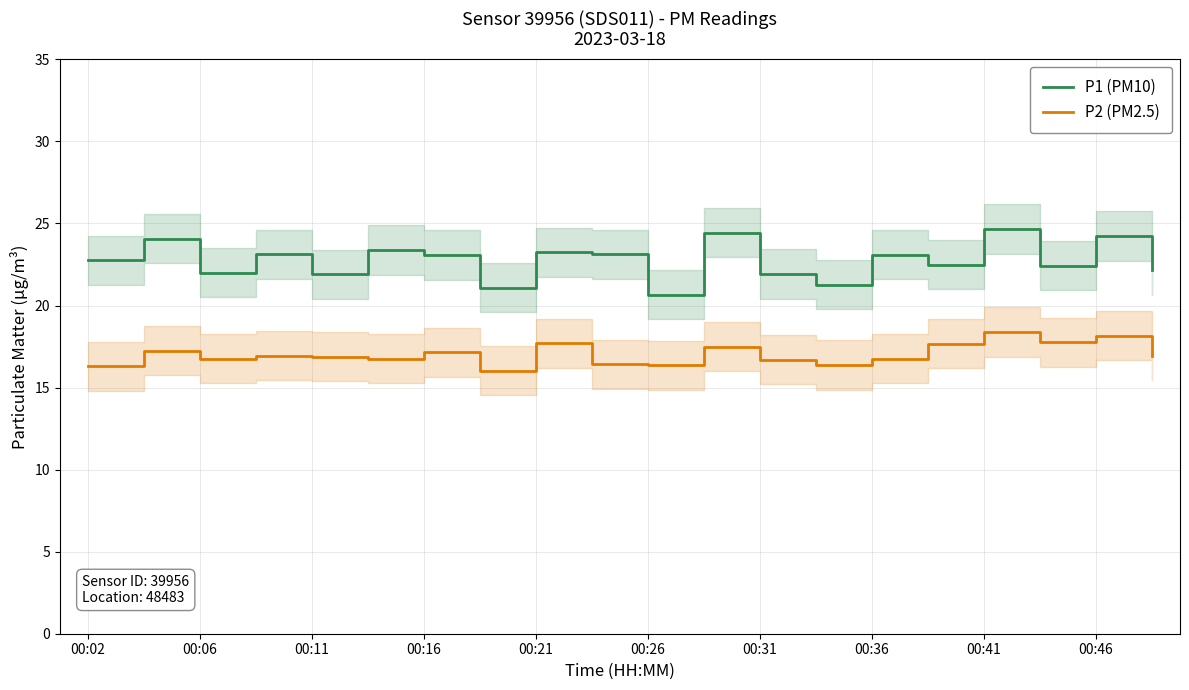

How many interior local valleys does the P1 (PM10) series have?

7